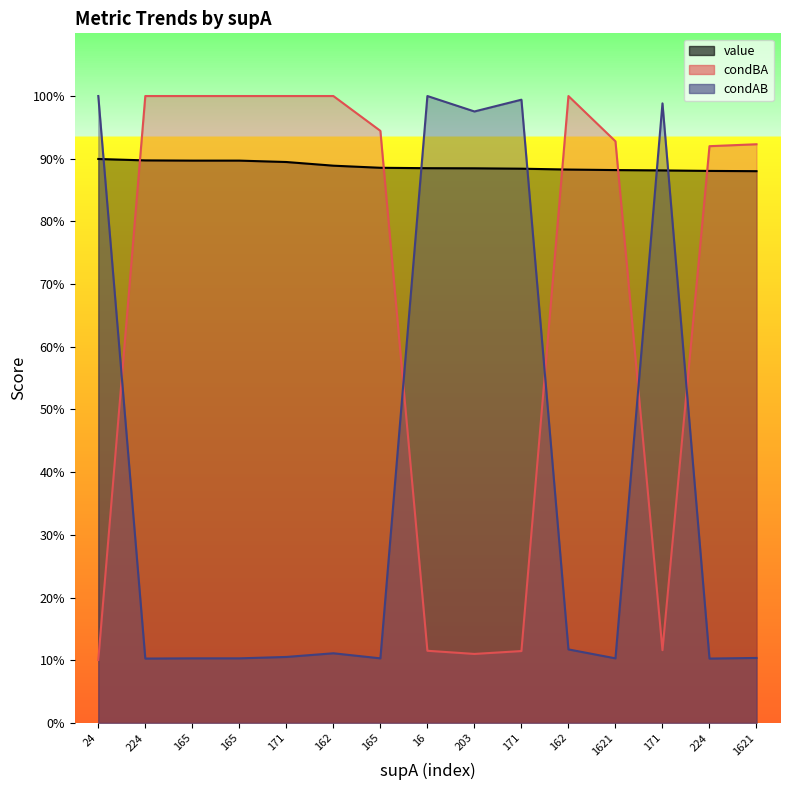

Between 171 and 162, which is larger?

171